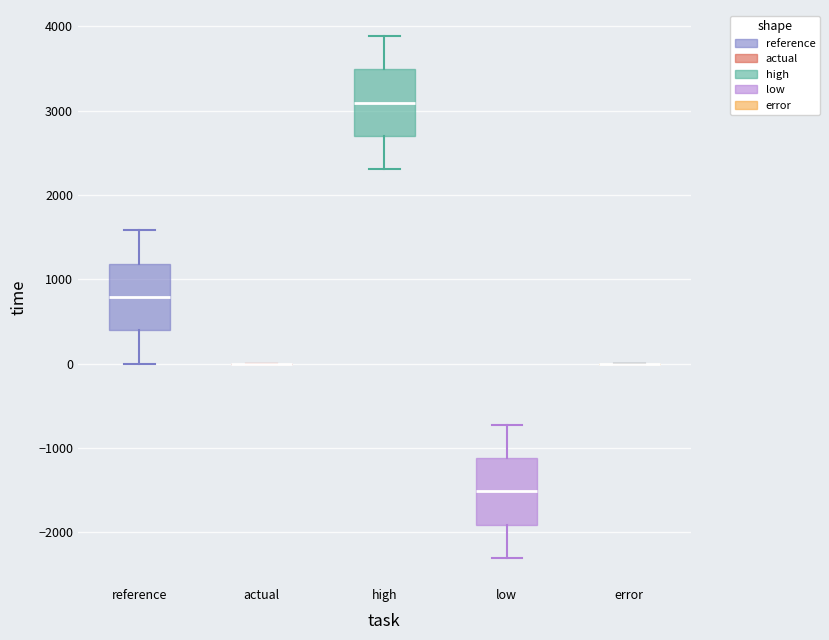

Reading left to right, read every box against the y-axis: the position of its median line, the range the box covers, and the ends of its whiskers. The values are not printed on the chart, so give them approximately, as read against the axis.

reference: median 800, box 400 to 1200, whiskers 0 to 1600
actual: box collapsed to a line at 0, whiskers 0 to 0
high: median 3100, box 2700 to 3500, whiskers 2300 to 3900
low: median -1500, box -1900 to -1100, whiskers -2300 to -700
error: box collapsed to a line at 0, whiskers 0 to 0